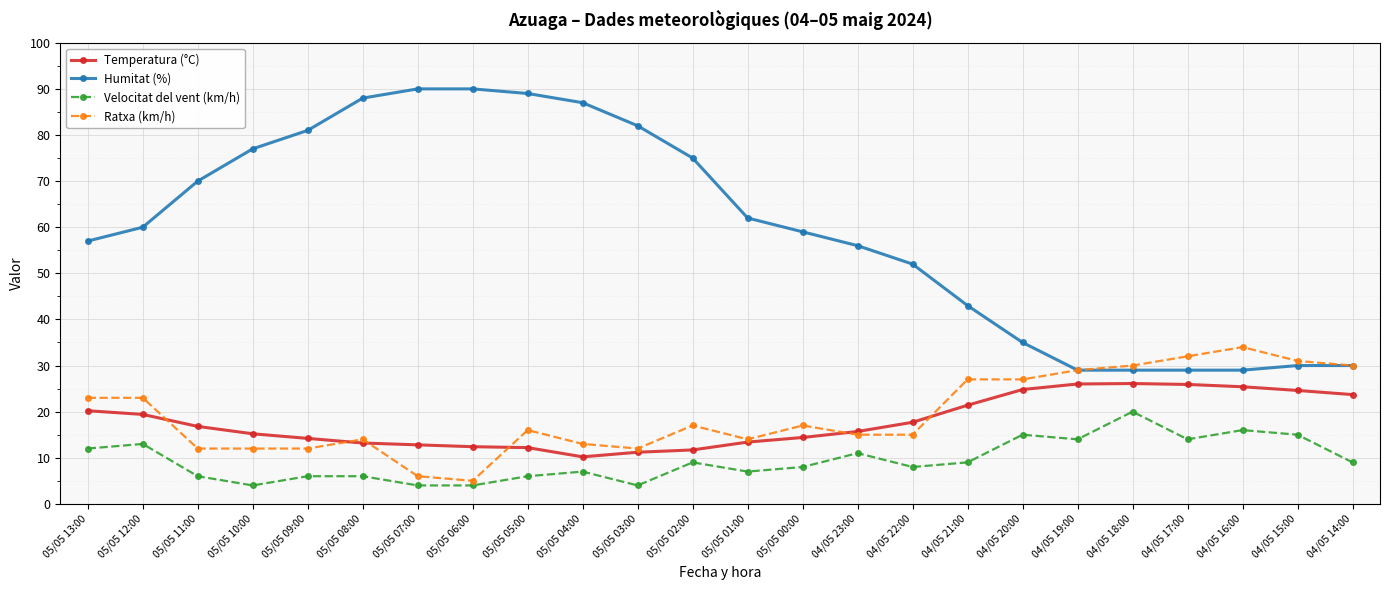

What position from the left is 05/05 08:00?

6